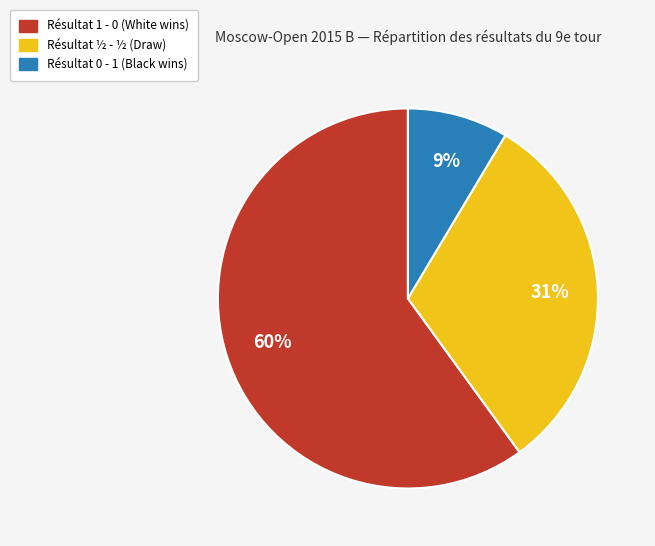

Does any single category account for the majority?

Yes